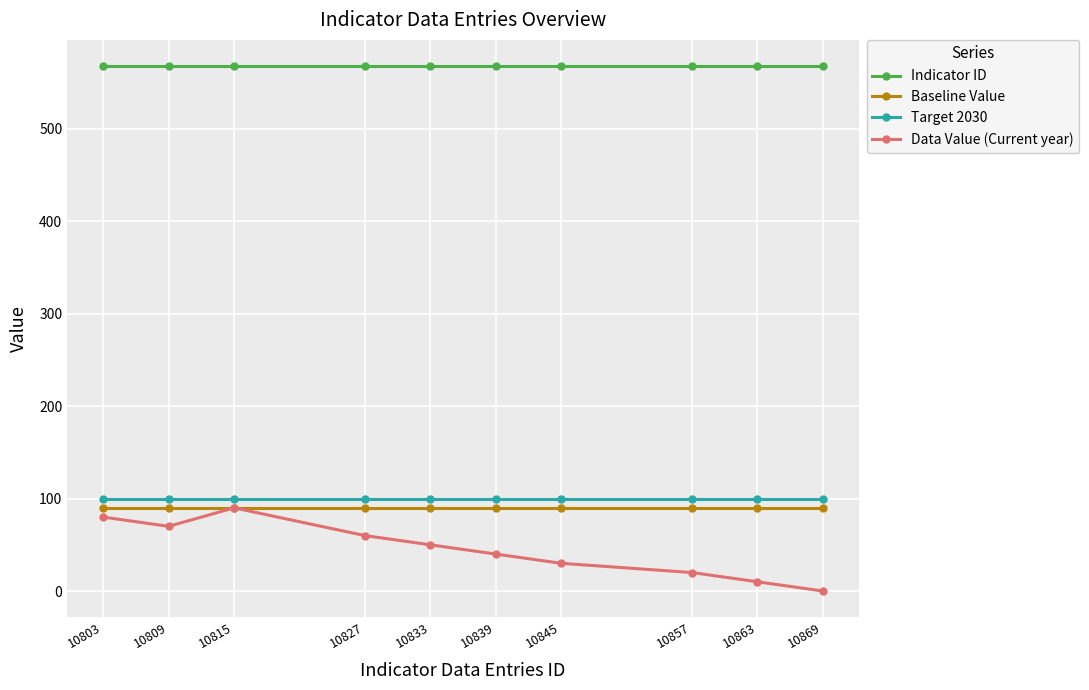

Reading left to right, list all the values displayed in this chart.

Indicator ID: 10803=568	10809=568	10815=568	10827=568	10833=568	10839=568	10845=568	10857=568	10863=568	10869=568
Baseline Value: 10803=90	10809=90	10815=90	10827=90	10833=90	10839=90	10845=90	10857=90	10863=90	10869=90
Target 2030: 10803=100	10809=100	10815=100	10827=100	10833=100	10839=100	10845=100	10857=100	10863=100	10869=100
Data Value (Current year): 10803=80	10809=70	10815=90	10827=60	10833=50	10839=40	10845=30	10857=20	10863=10	10869=0